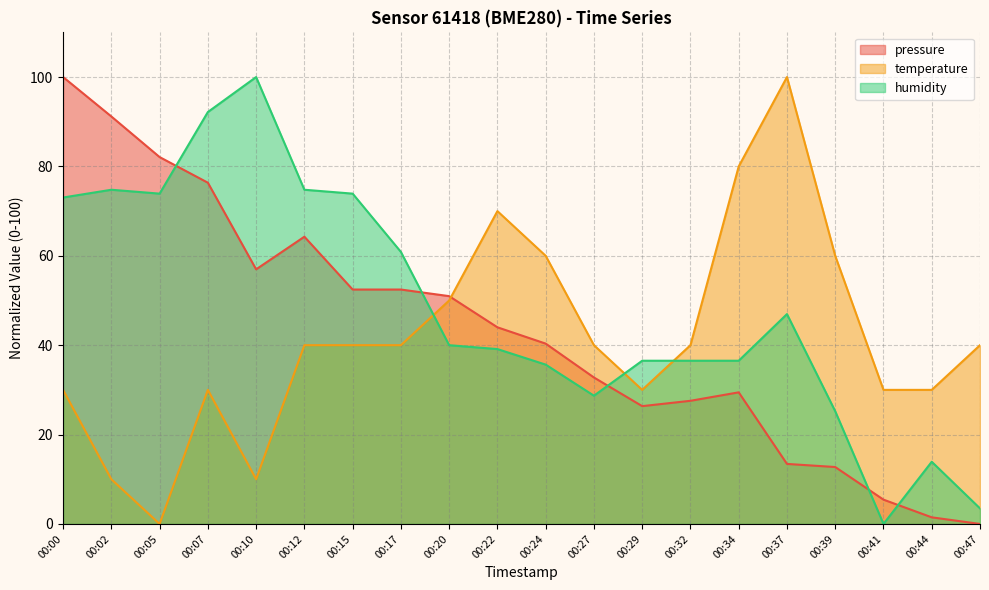

Which category has the highest value in the pressure series?

00:00